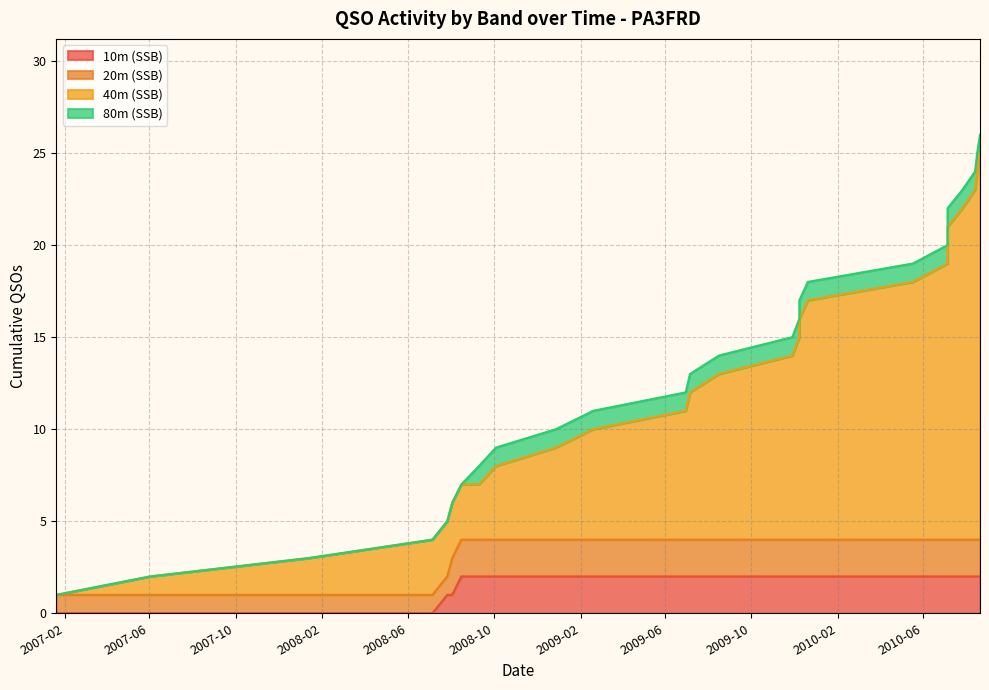

Is the value of 40m Band at 2010-06 greater than the value of 20m Band at 2010-01?

Yes